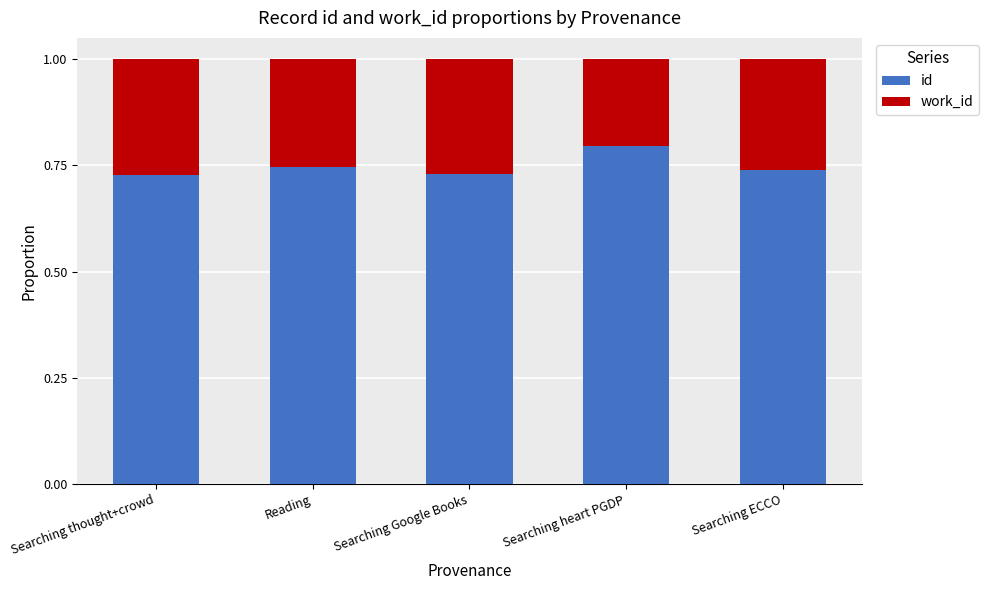

The id series shows 0.8 at Searching heart PGDP. True or false?

True